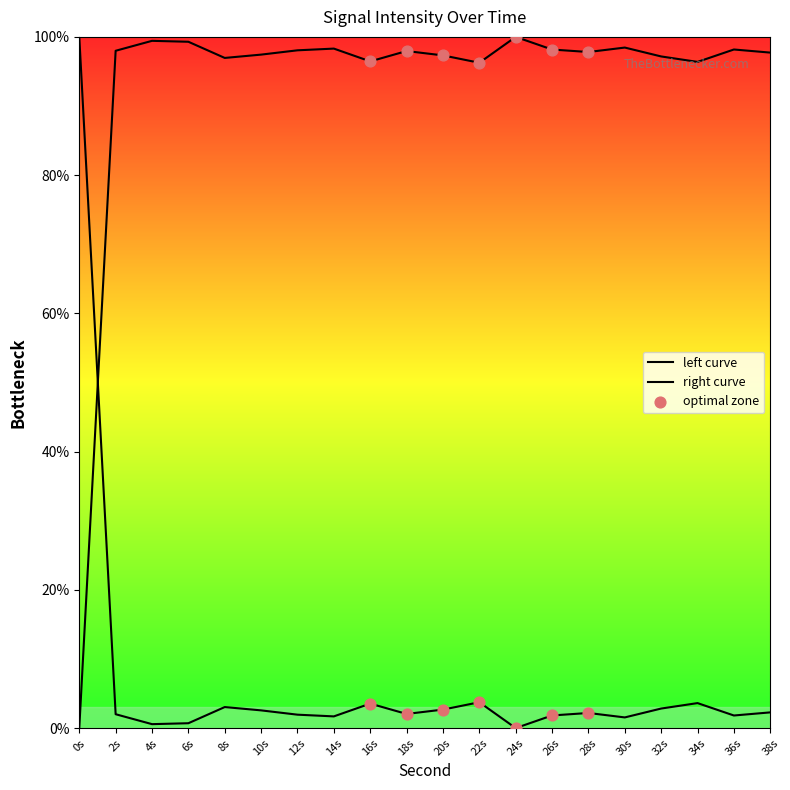

Which has a higher value, 24s or 38s?

24s